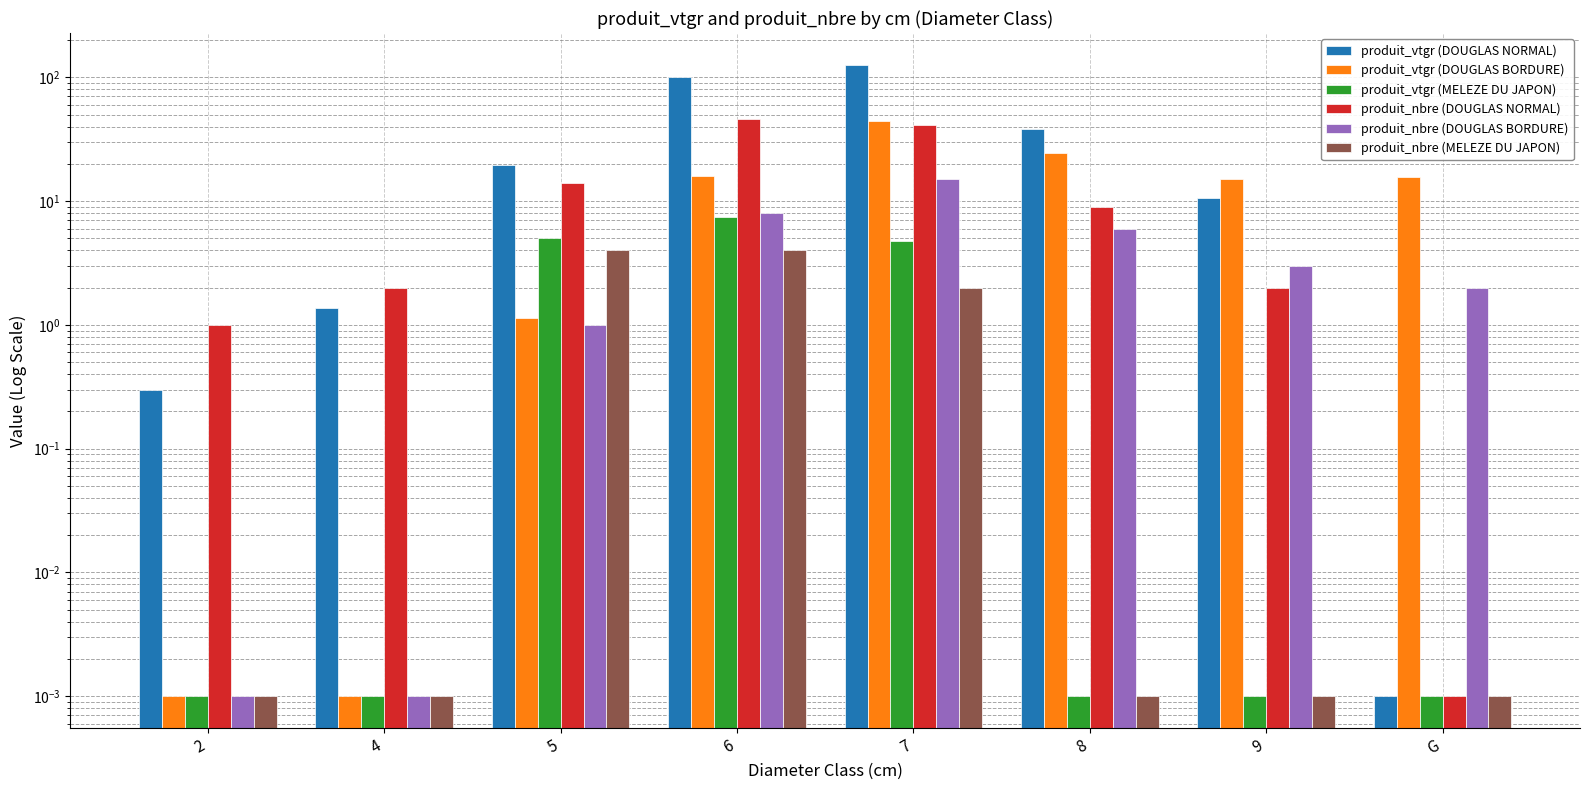

How many series are shown in this chart?

6